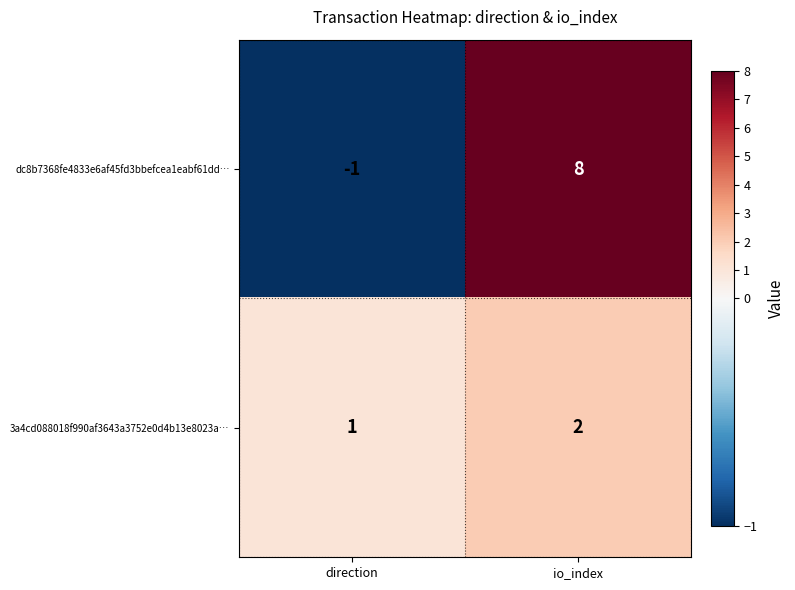

What is the maximum value shown in the chart?

8